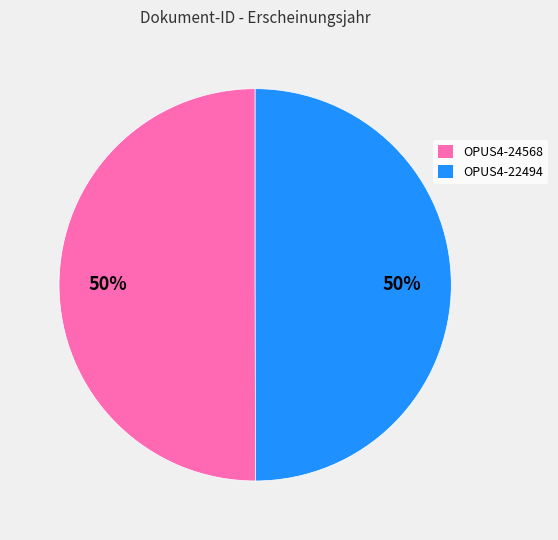

To the nearest percent, what is the average slice percentage?

50%